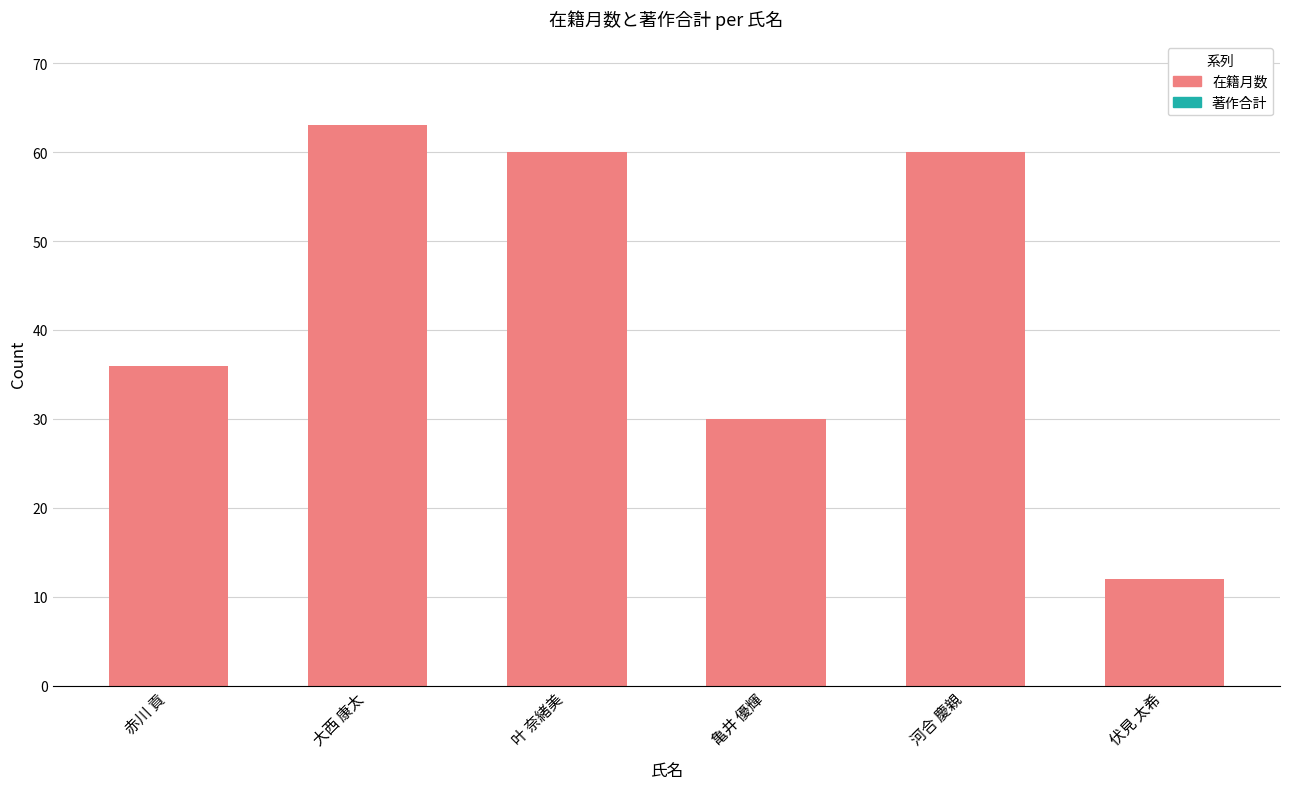

What position from the right is 大西 康太?

5